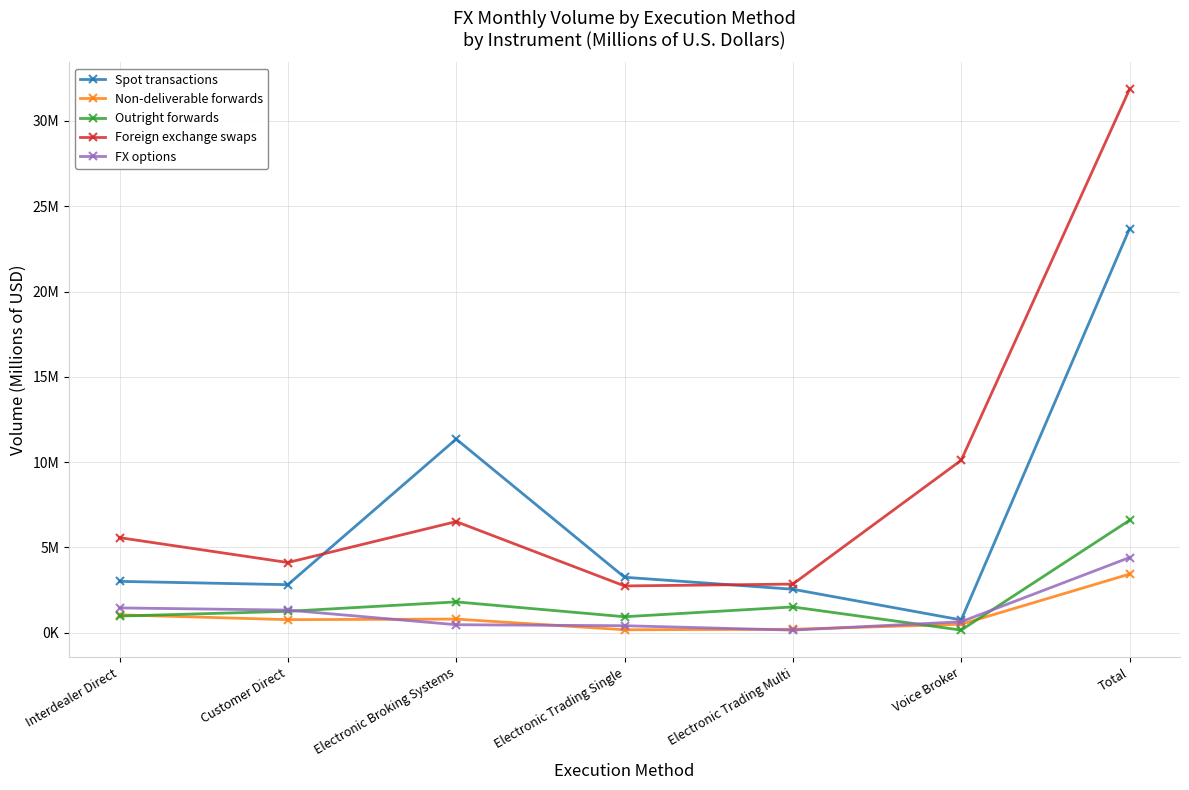

What is the difference between the Foreign exchange swaps values at Customer Direct and Total?

27749888